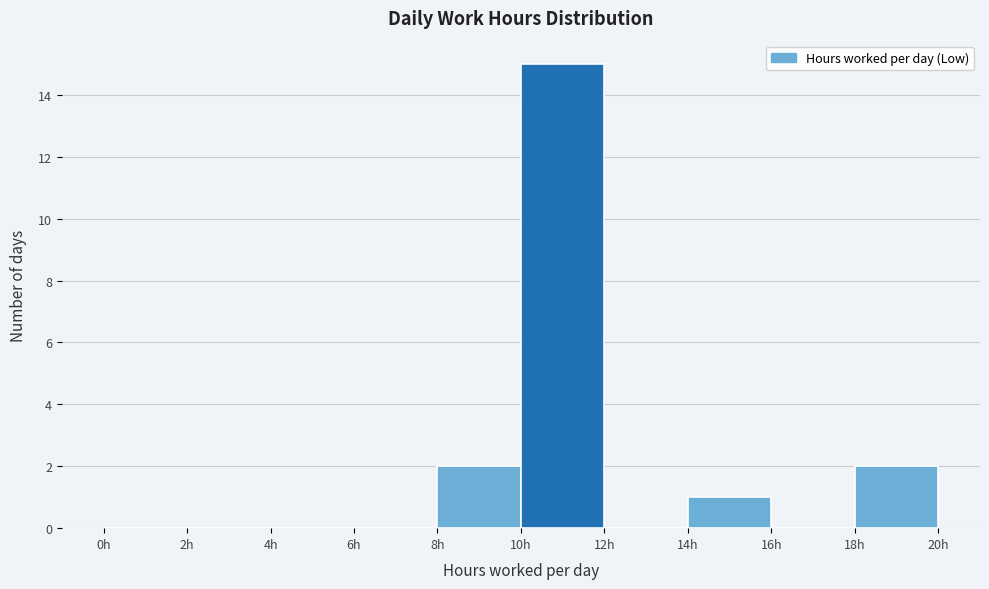

Over which range of the x-axis is the bar tallest?

10 to 12